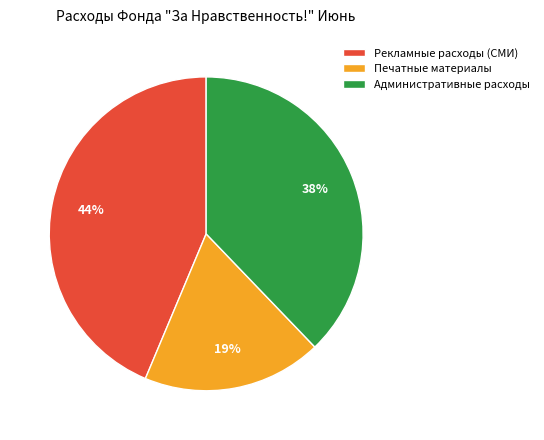

Which slice is the smallest?

Печатные материалы